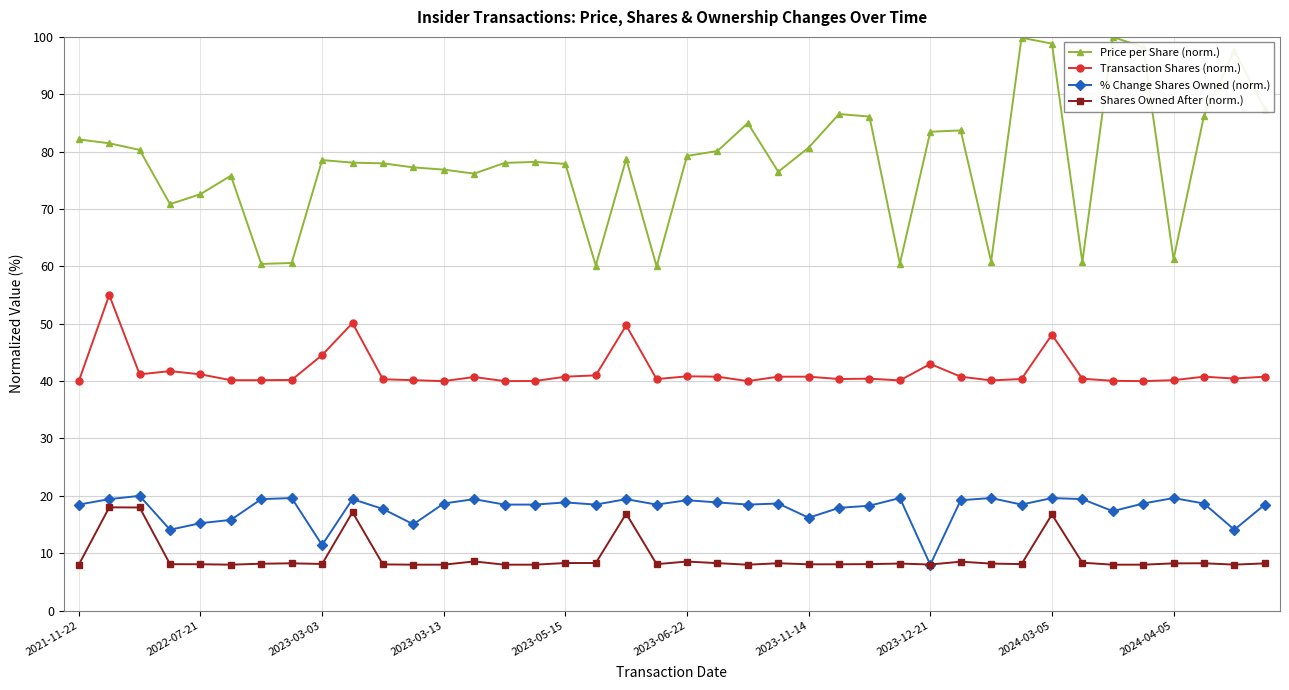

What is the difference between the maximum and minimum values in the Shares Owned After (norm.) series?

10.0